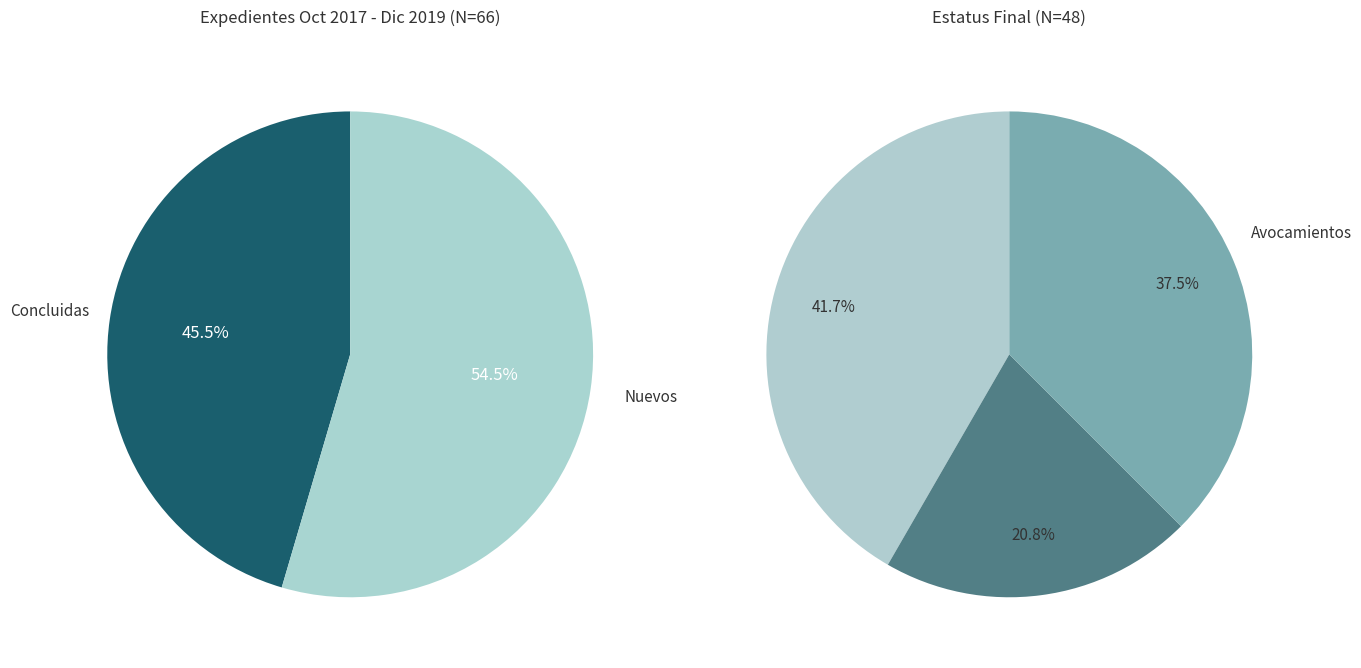

True or false: Concluidas accounts for 59% of the total.

False